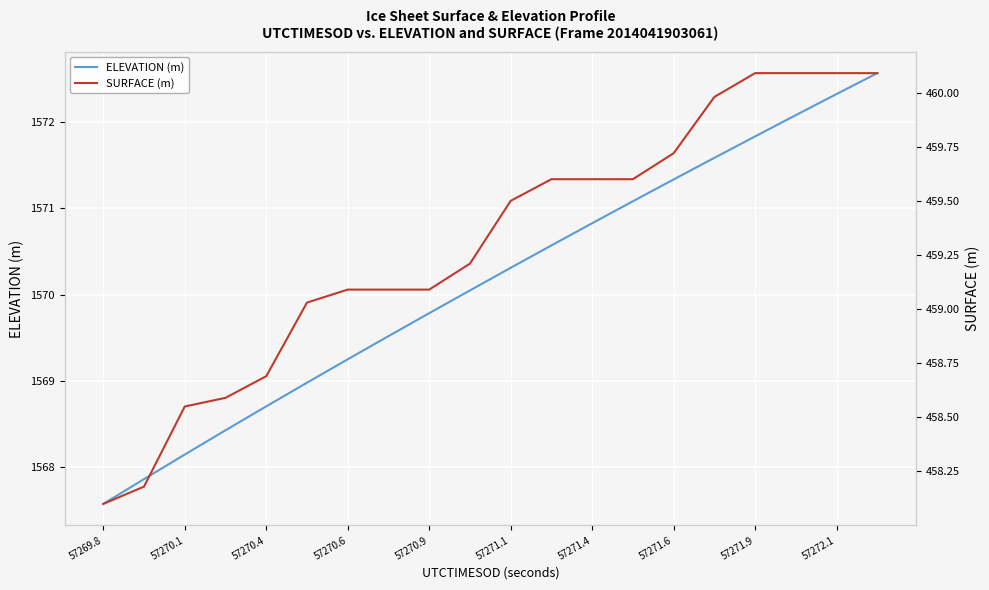

True or false: ELEVATION (m) has a value of 1568.7 at 57270.4.

True